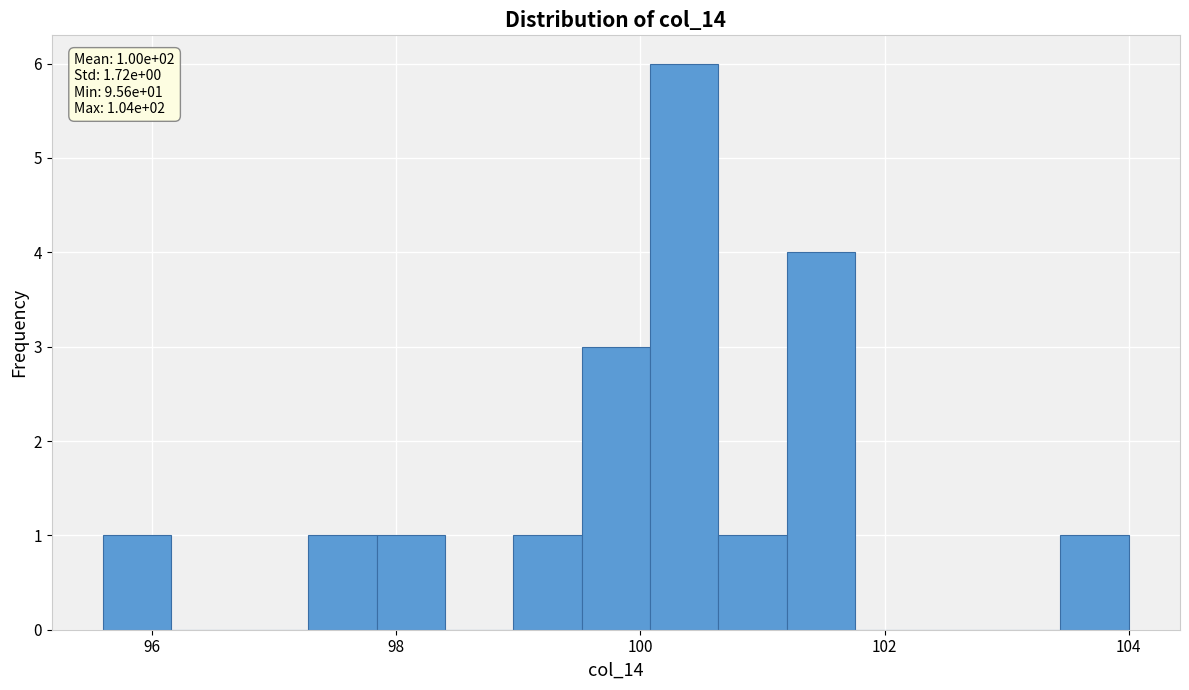

Read against the x-axis, roughly where is the centre of the tallest bar?

100.4